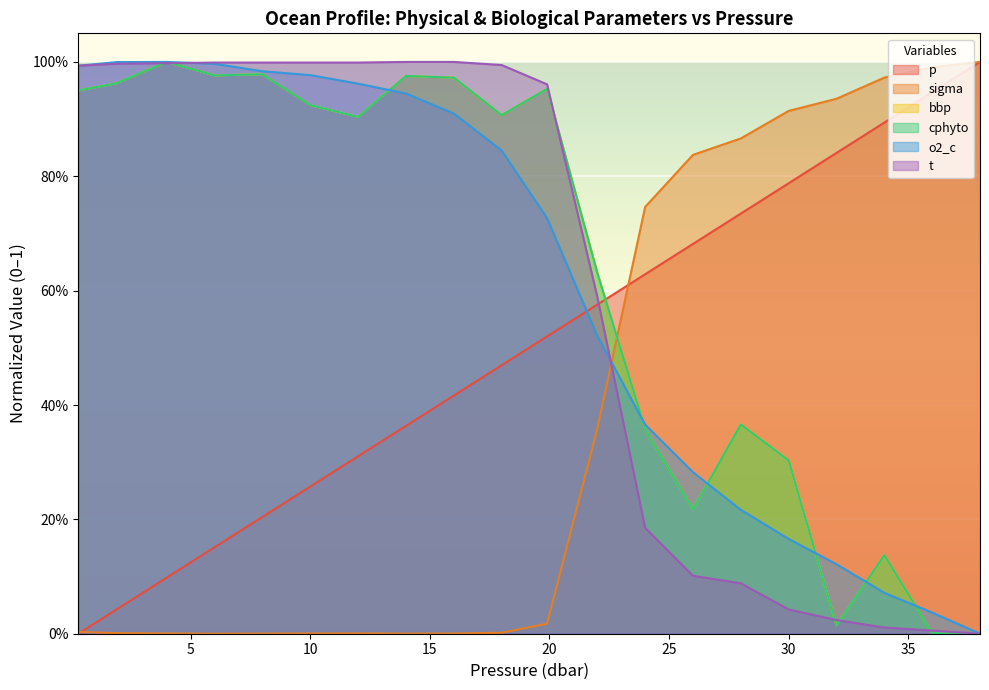

What is the greatest value displayed?

1.0